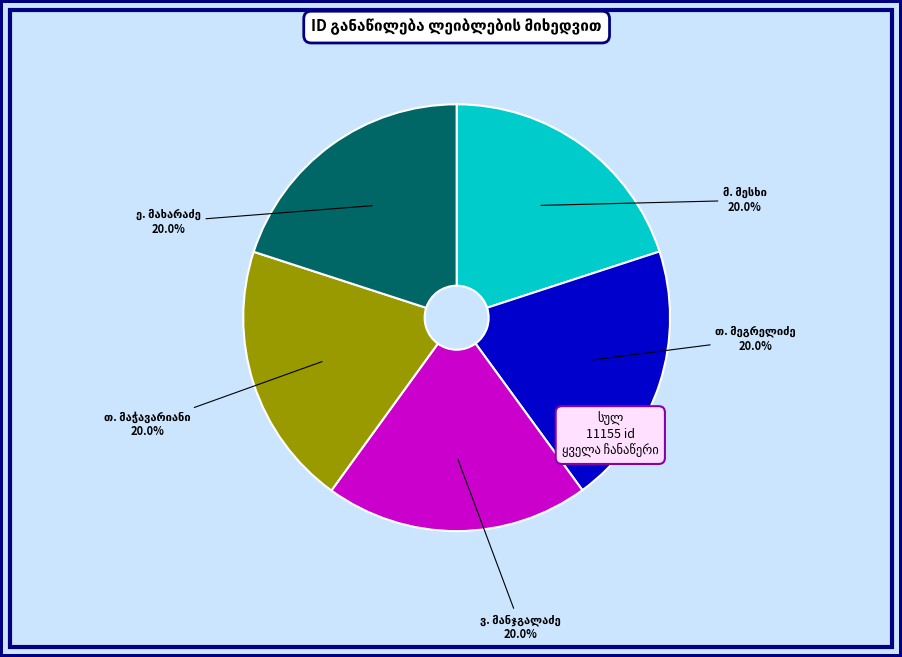

Is there a majority slice in this chart?

No